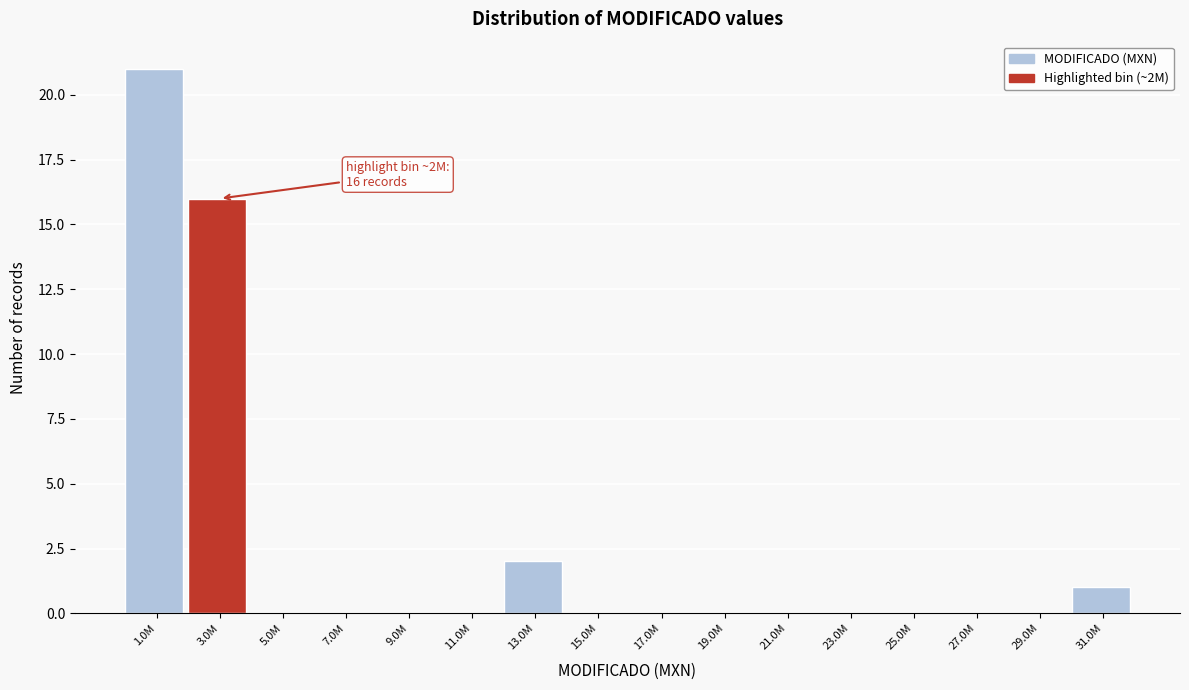

Reading left to right, what are all the values shown in this chart?

1.0M=21	3.0M=16	5.0M=0	7.0M=0	9.0M=0	11.0M=0	13.0M=2	15.0M=0	17.0M=0	19.0M=0	21.0M=0	23.0M=0	25.0M=0	27.0M=0	29.0M=0	31.0M=1